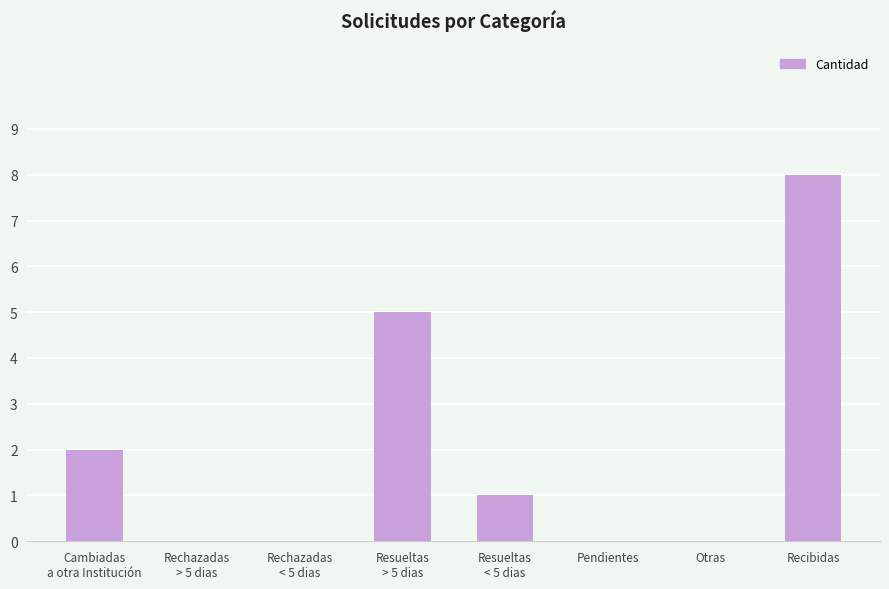

What is the change in value from Cambiadas
a otra Institución to Recibidas?

+6